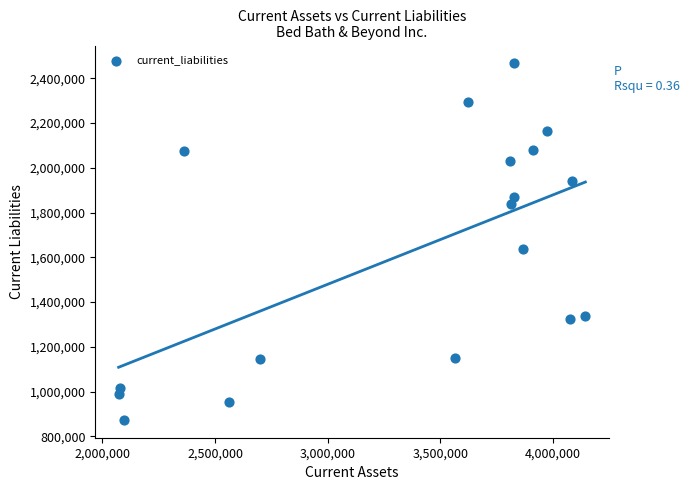

What Y value in the scatter plot is closest to 1670059?

1635210